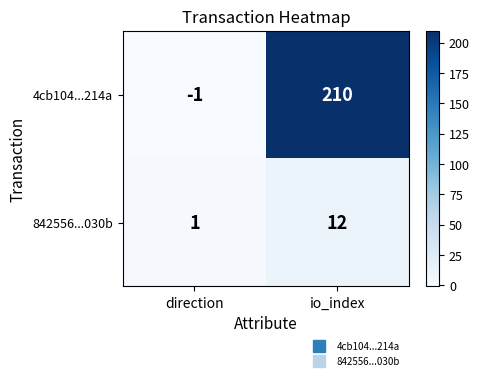

Which series has the widest spread of values?

4cb104...214a